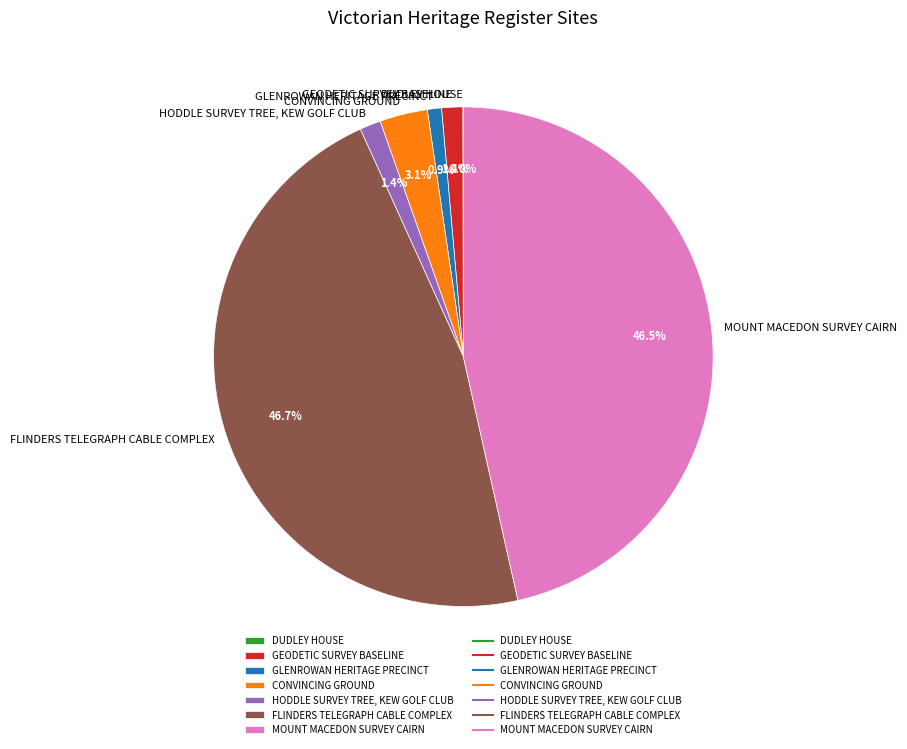

Is it true that CONVINCING GROUND is 13% of the pie?

False